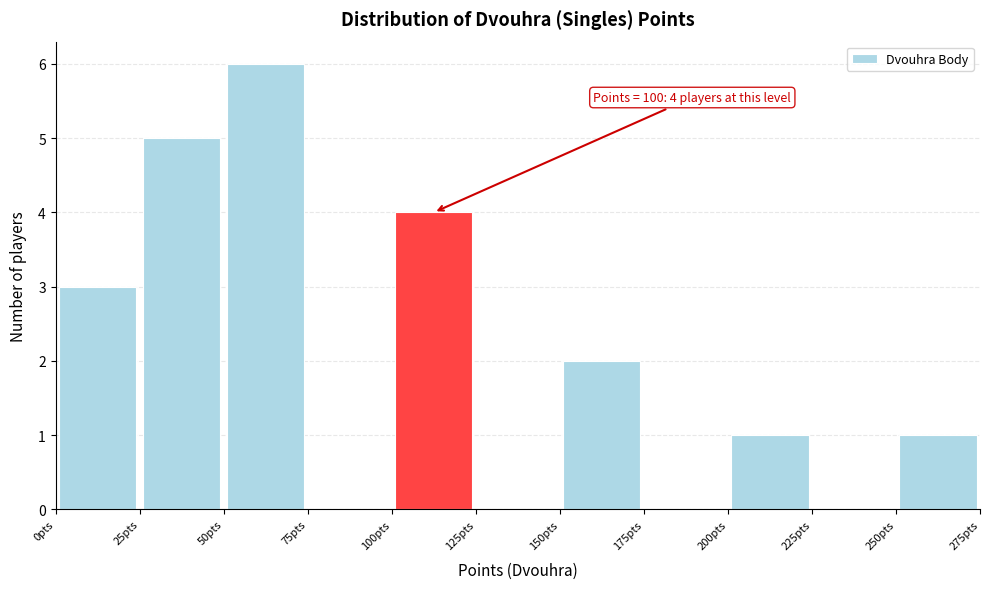

Over which range of the x-axis is the bar tallest?

50 to 75